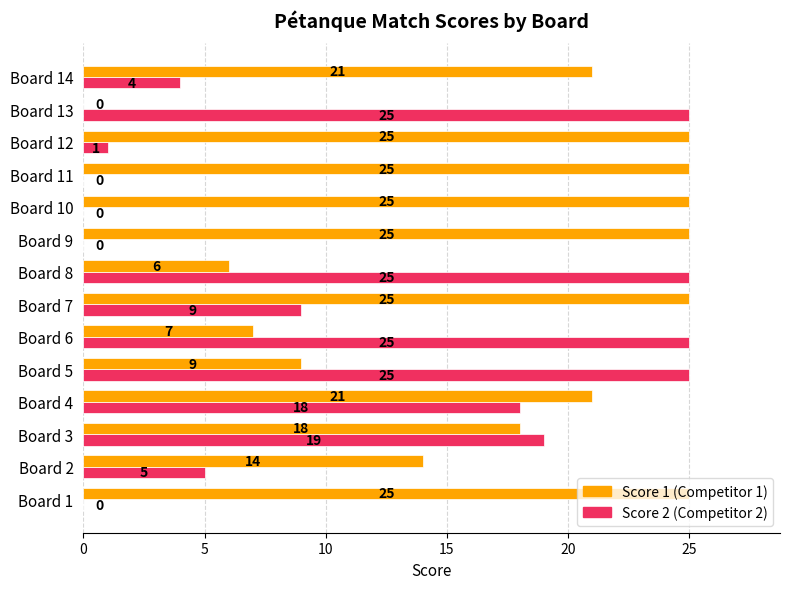

What is the total value across all series at Board 4?

39